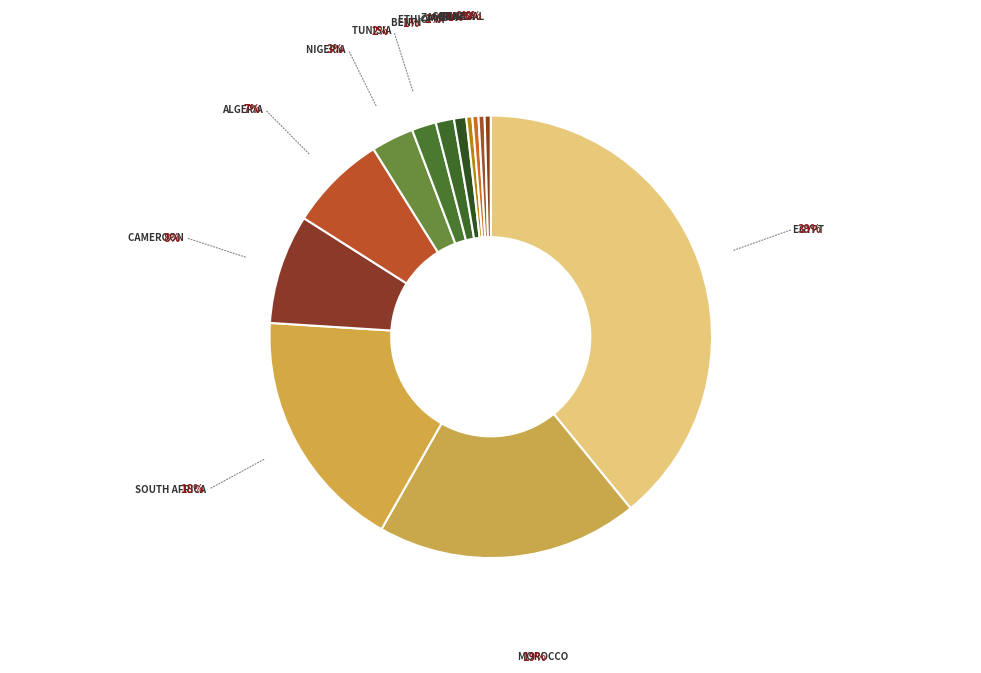

To the nearest percent, what is the average slice percentage?

8%